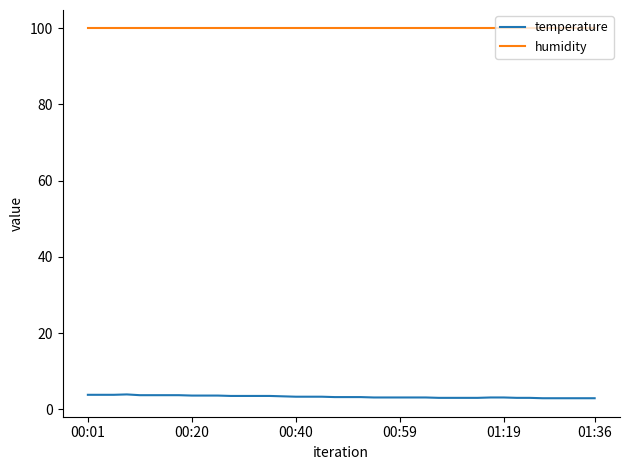

What is the difference between the maximum and second lowest values in the temperature series?

1.0